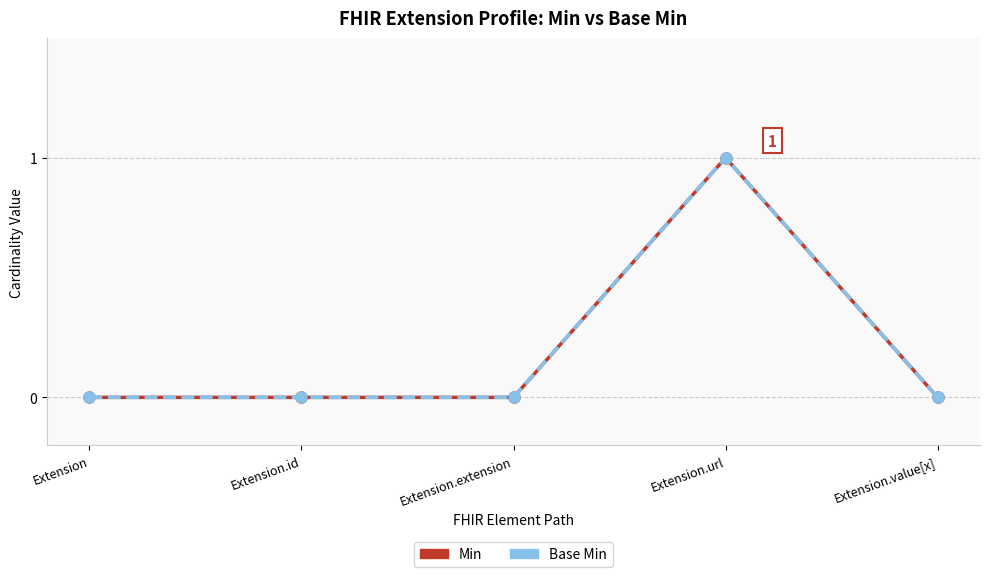

How many interior local peaks does the Min series have?

1